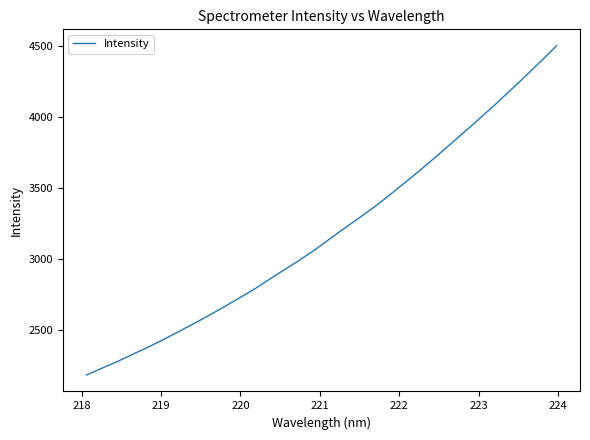

Is this an area chart (filled region under the line)?

No